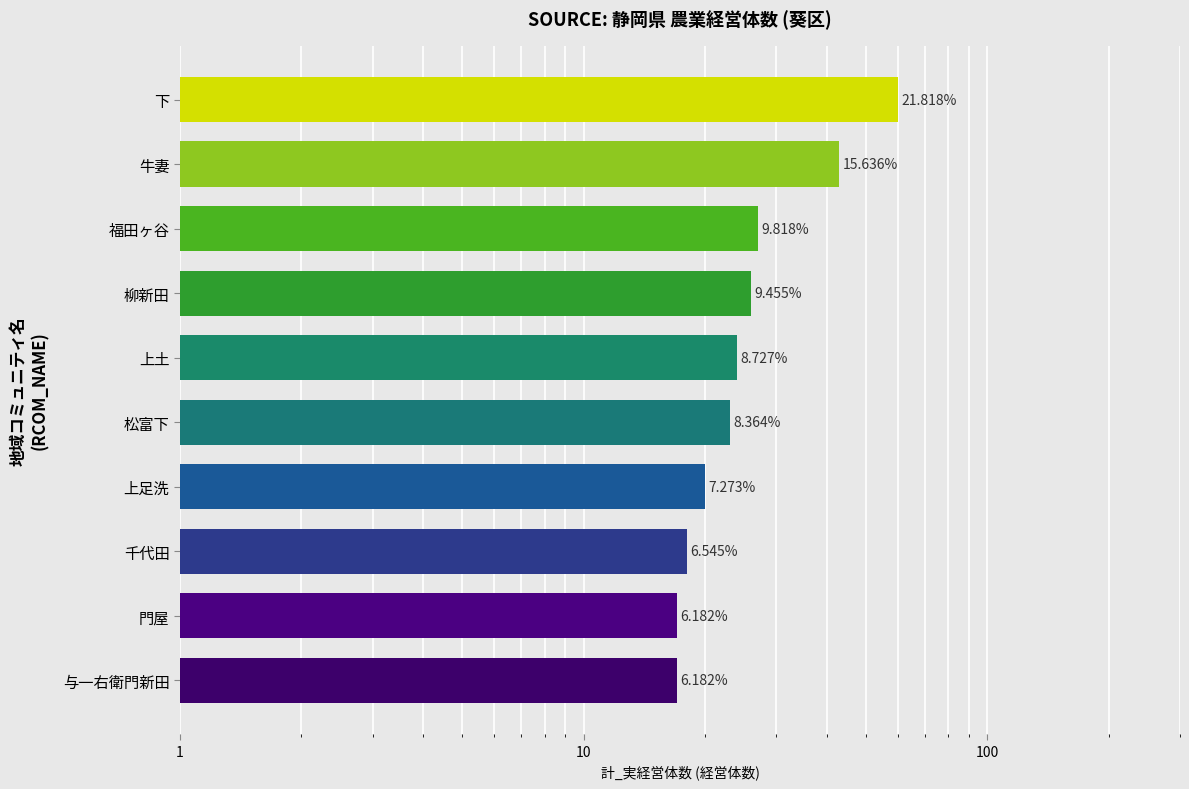

What is the change in value from 柳新田 to 福田ヶ谷?

+1